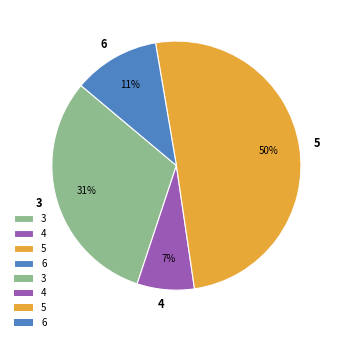

How many segments does this pie chart have?

4